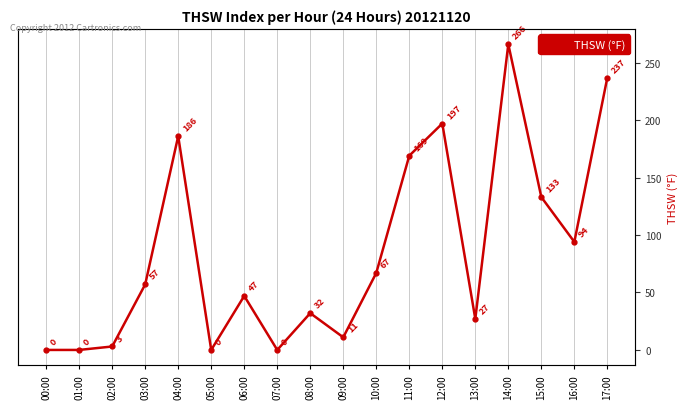

Which label corresponds to the largest value in the chart?

14:00